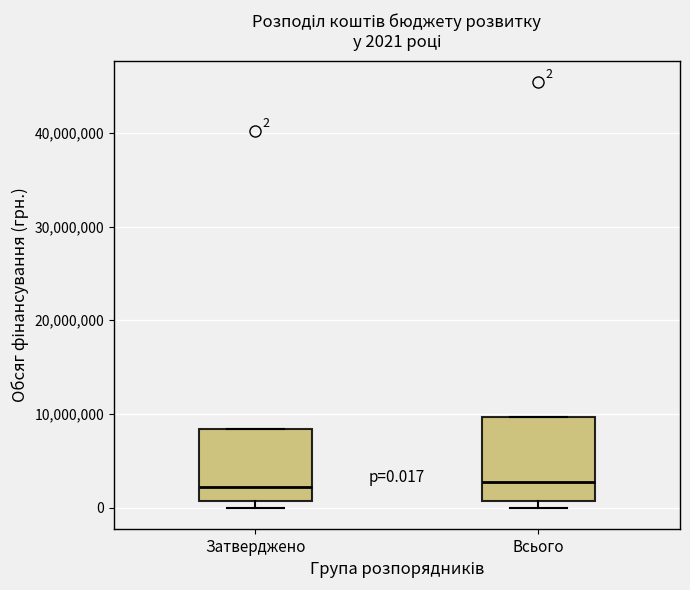

Comparing the boxes themselves (not the whiskers), which one is the tallest?

Всього